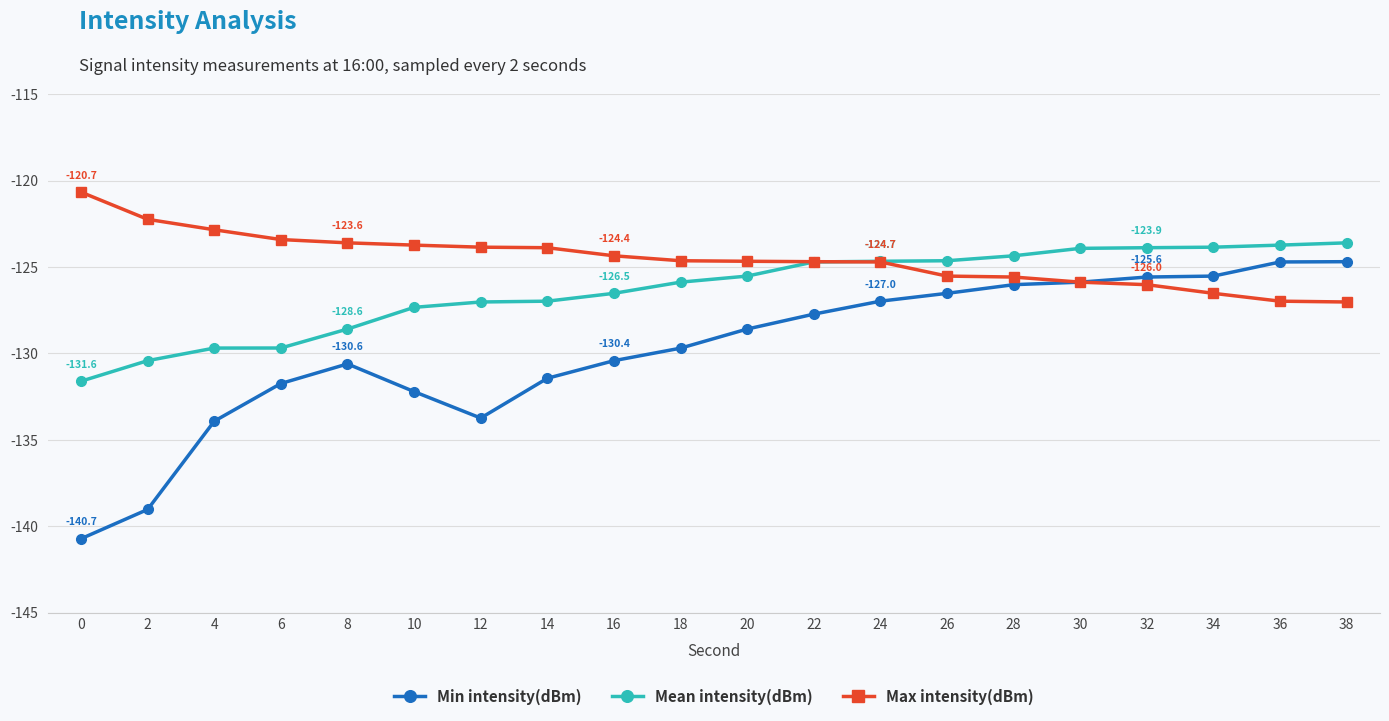

In Min intensity(dBm), how many points are higher than both neighbors (excluding endpoints)?

1